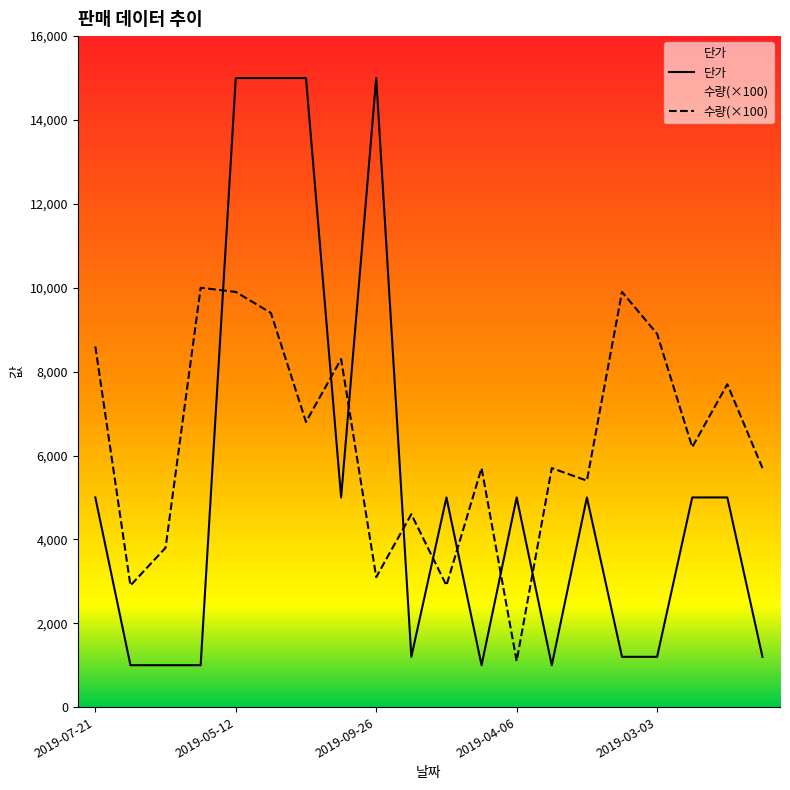

Where does the 수량 series first go above 6200?

2019-07-21